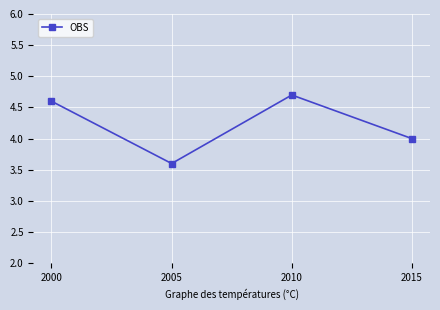

Reading right to left, list all the values displayed in this chart.

4.0	4.7	3.6	4.6